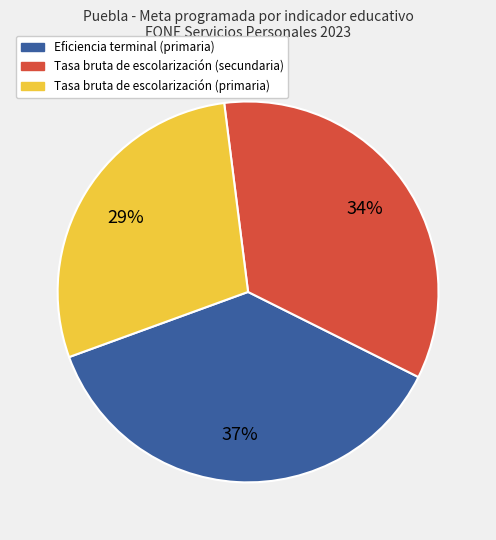

To the nearest percent, what is the average slice percentage?

33%